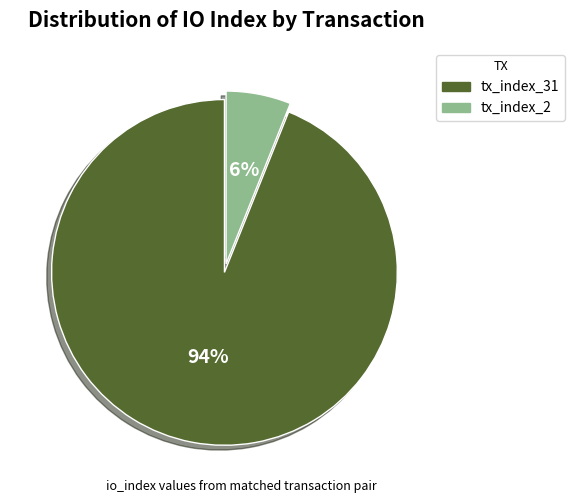

Rank the categories by value from highest to lowest.

tx_index_31, tx_index_2